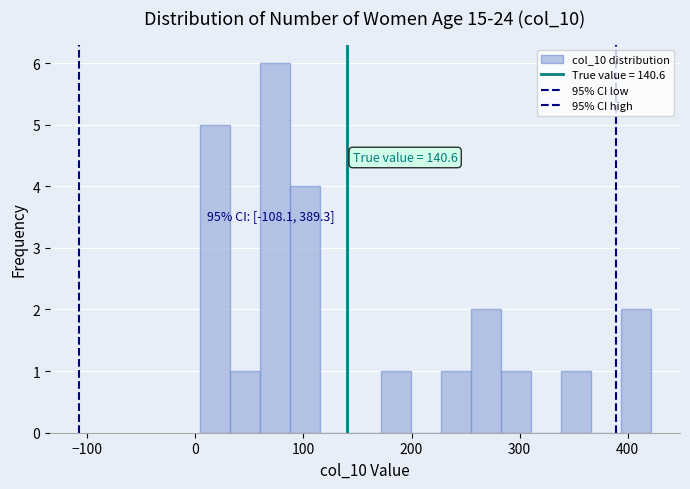

Around what value on the x-axis is the tallest bar? Give the approximate position of its centre, as read against the axis.

70